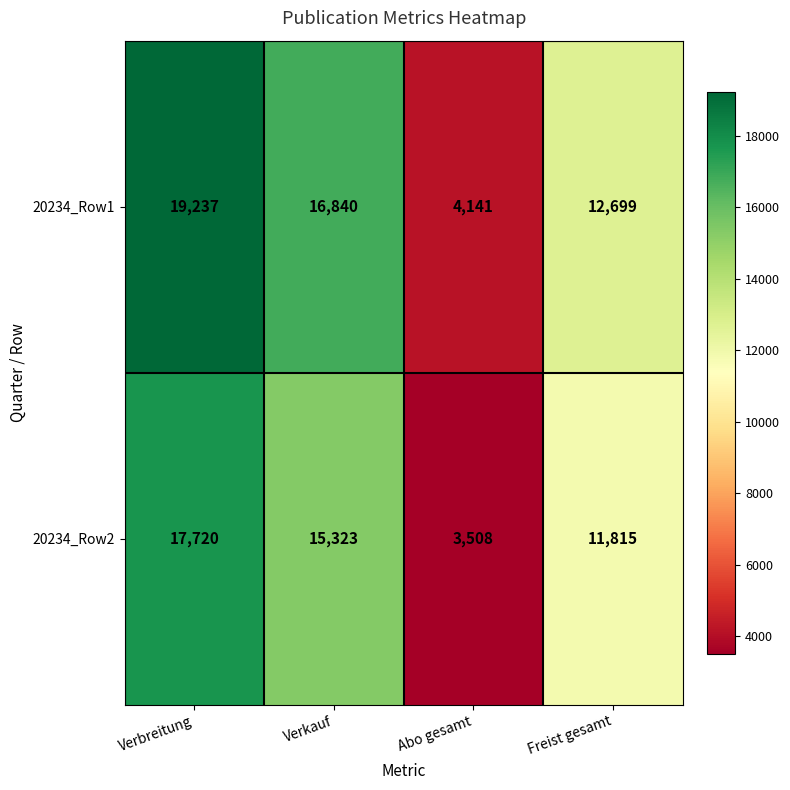

At how many categories does at least one series exceed 3804?

4